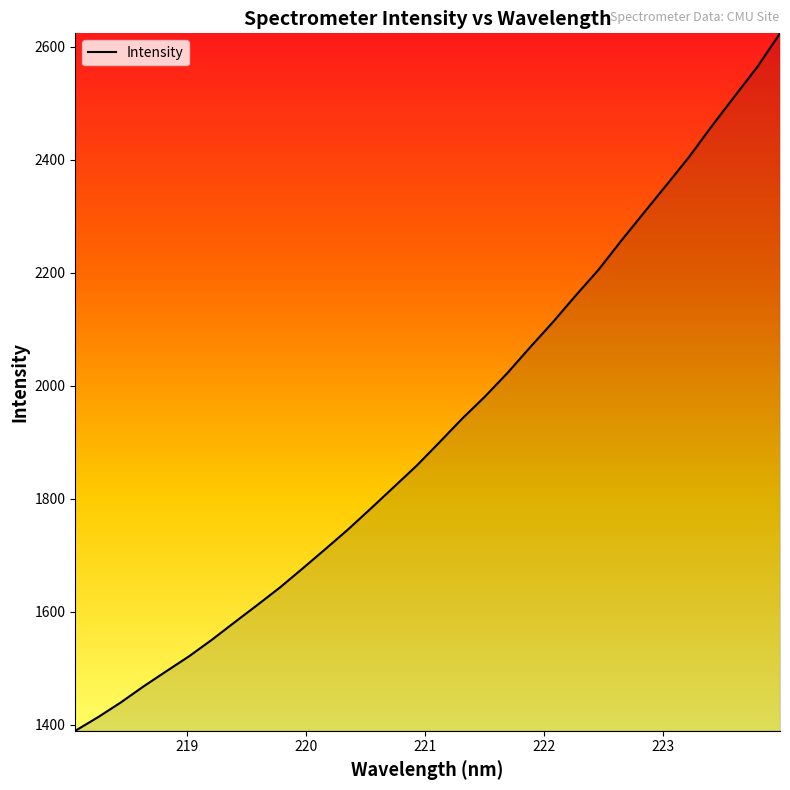

What is the difference between the maximum and minimum values?

1234.6